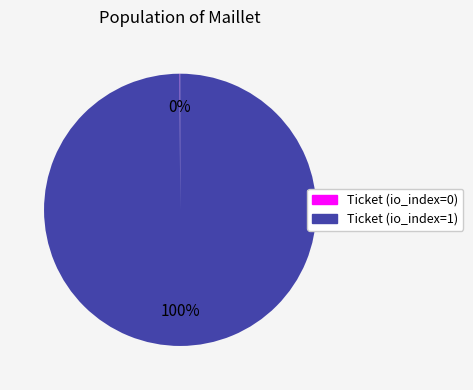

Which slice is the largest?

Ticket (io_index=1)